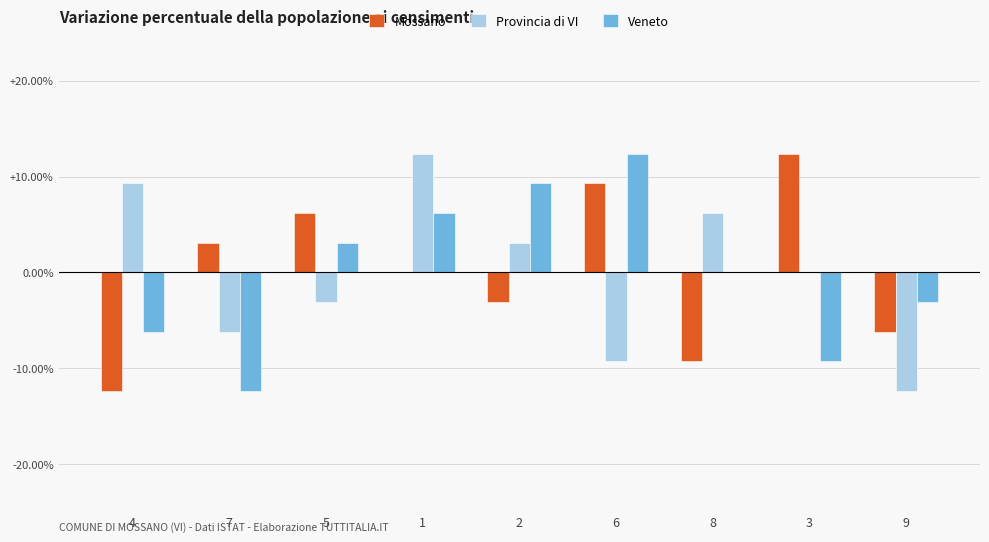

What is the total value across all series at 7?

-15.5